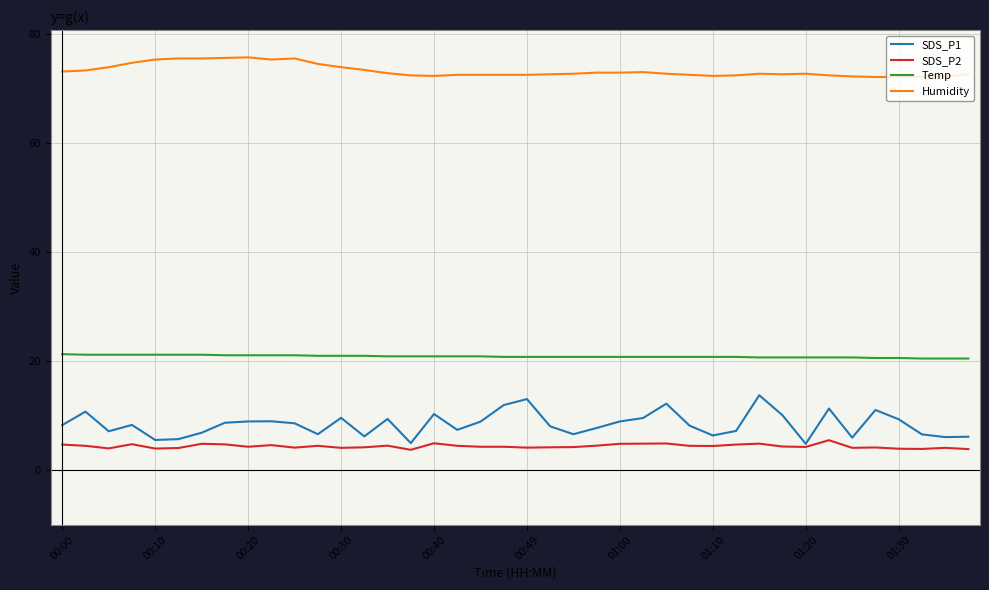

List the series in order of their peak value, highest first.

Humidity, Temp, SDS_P1, SDS_P2